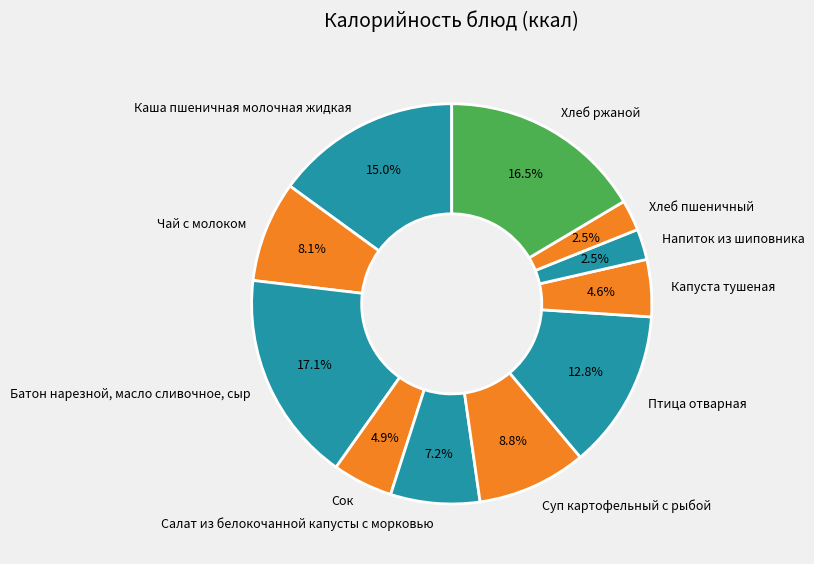

True or false: Капуста тушеная accounts for 5% of the total.

True